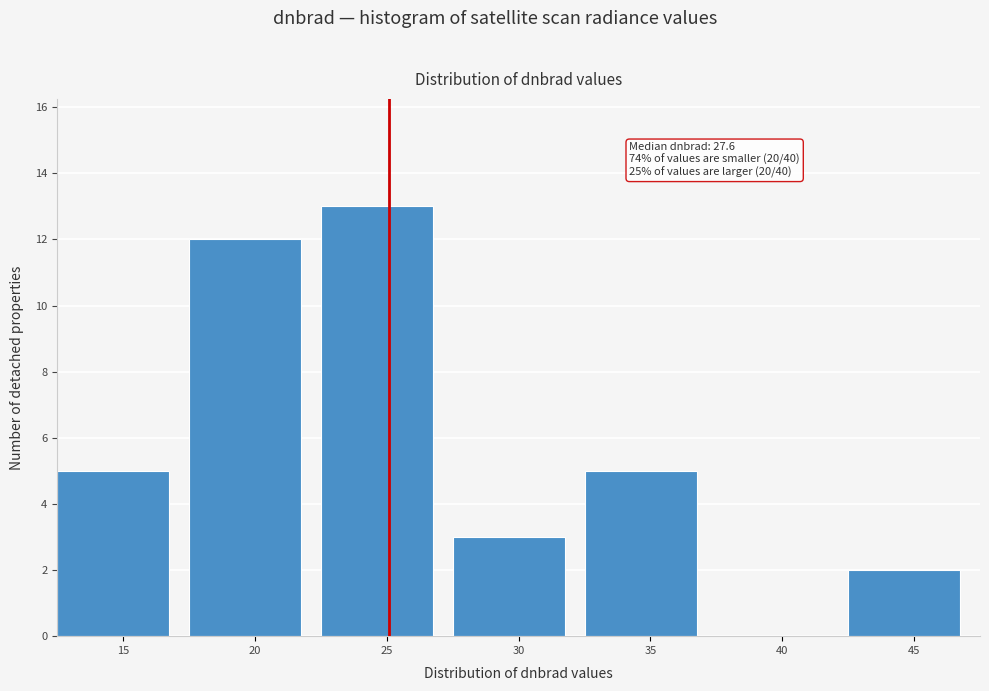

Reading left to right, transcribe all the data shown in this chart.

15=5	20=12	25=13	30=3	35=5	40=0	45=2